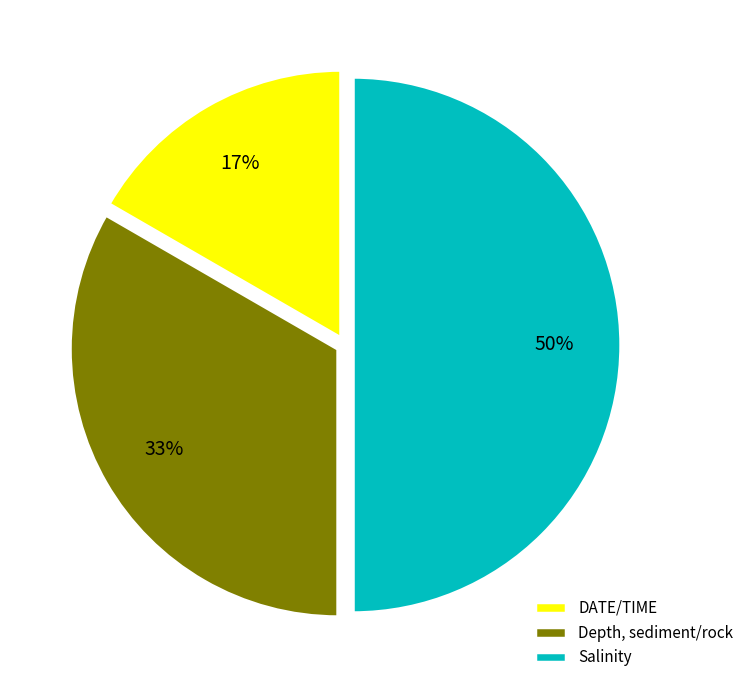

Do Salinity and DATE/TIME together represent more than half of the pie?

Yes